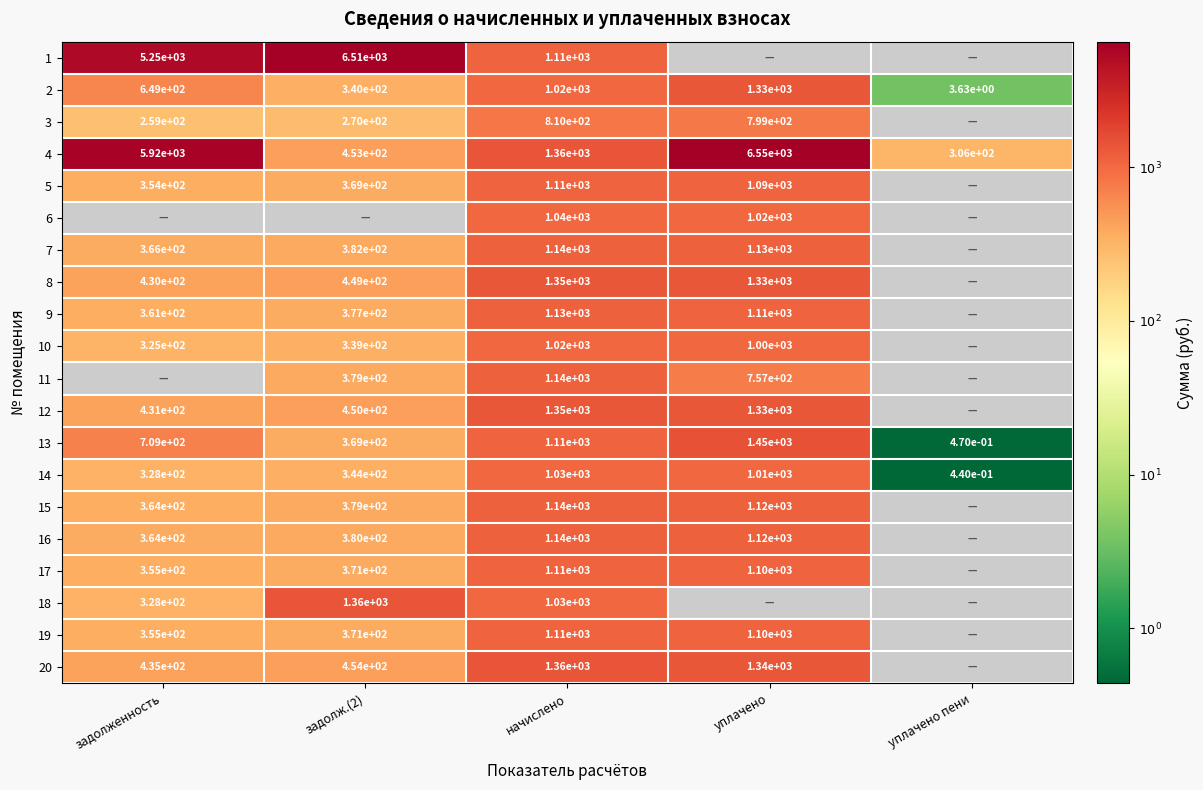

Is the value of 13 at уплачено пени greater than the value of 5 at задолженность?

No